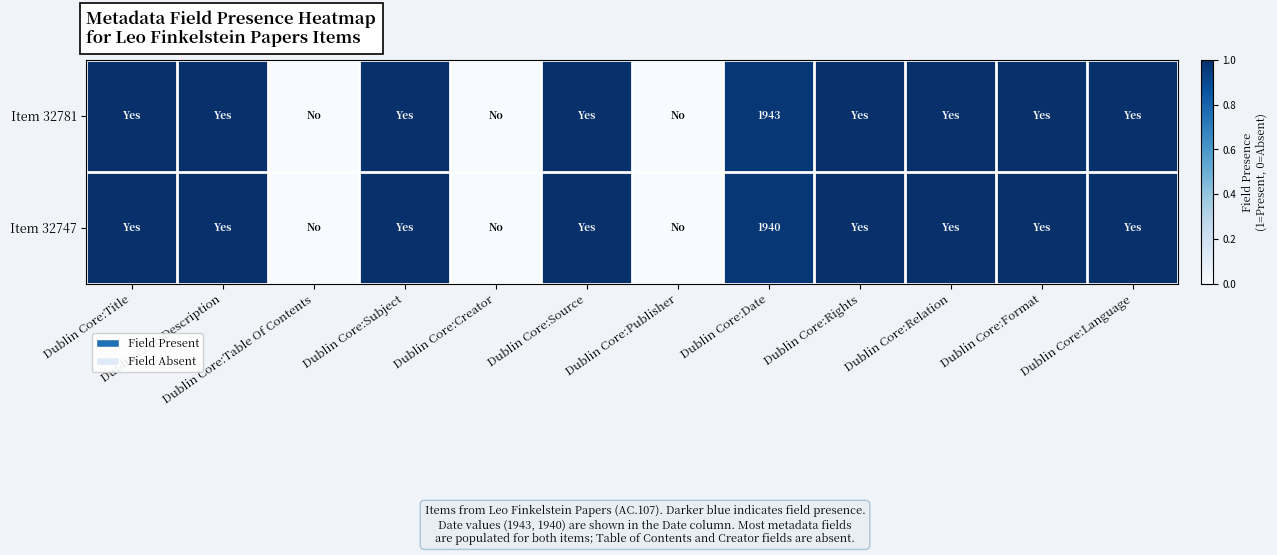

The Item 32747 series shows 1940 at Dublin Core:Date. True or false?

True